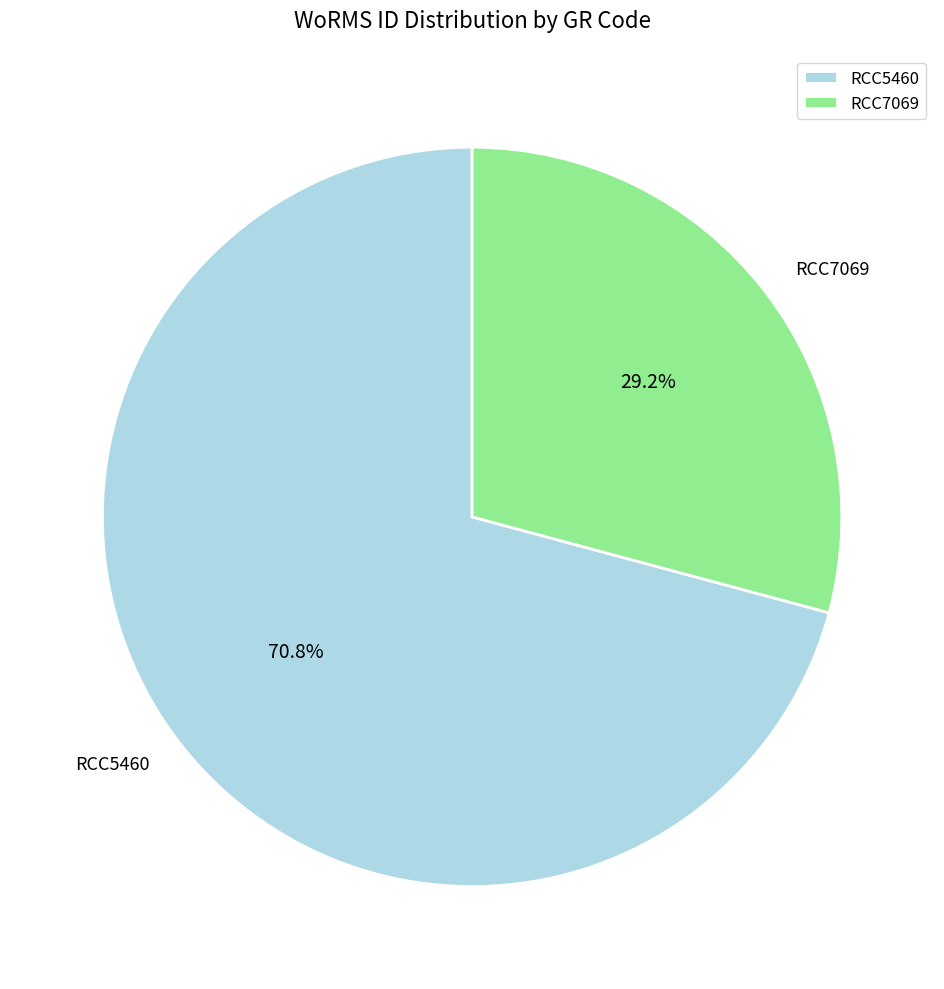

Is it true that RCC5460 is 82% of the pie?

False